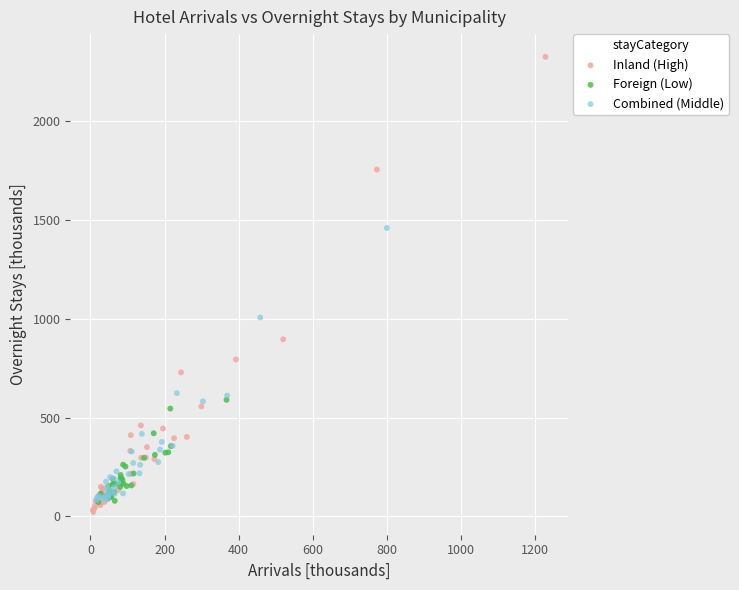

Which series has the widest spread of Y values?

Inland (High)